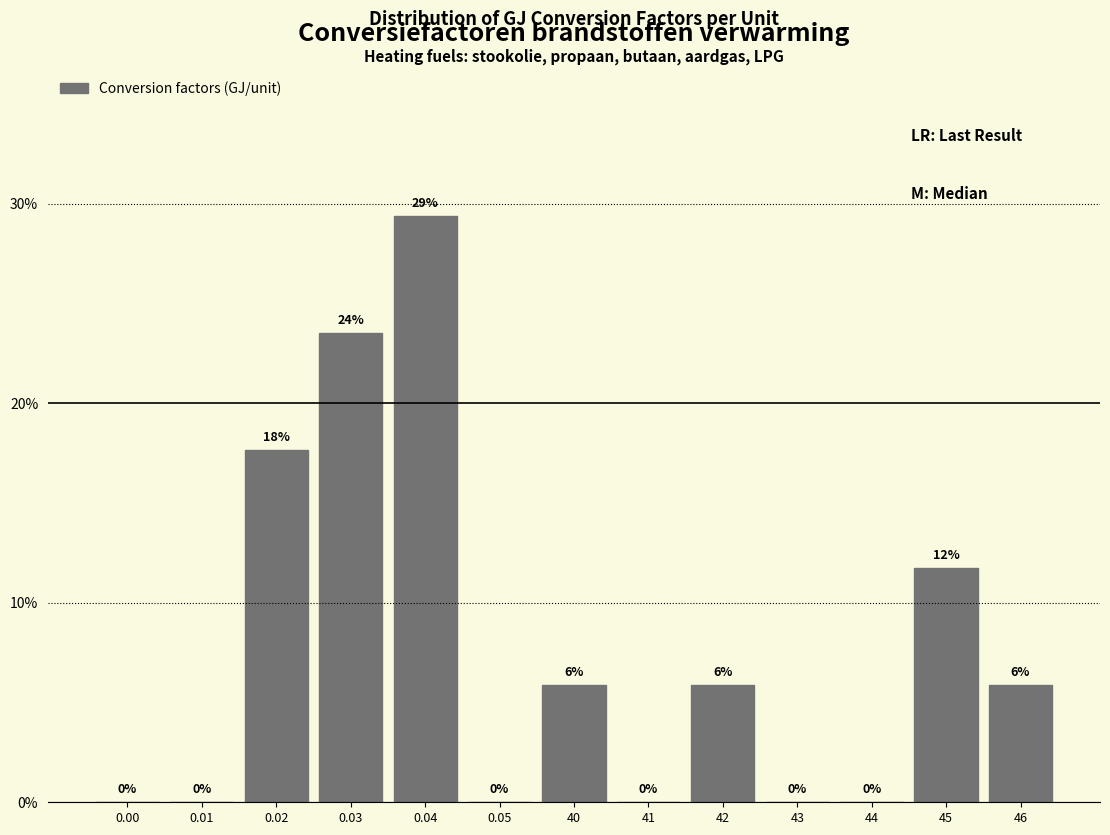

Are the bars horizontal?

No